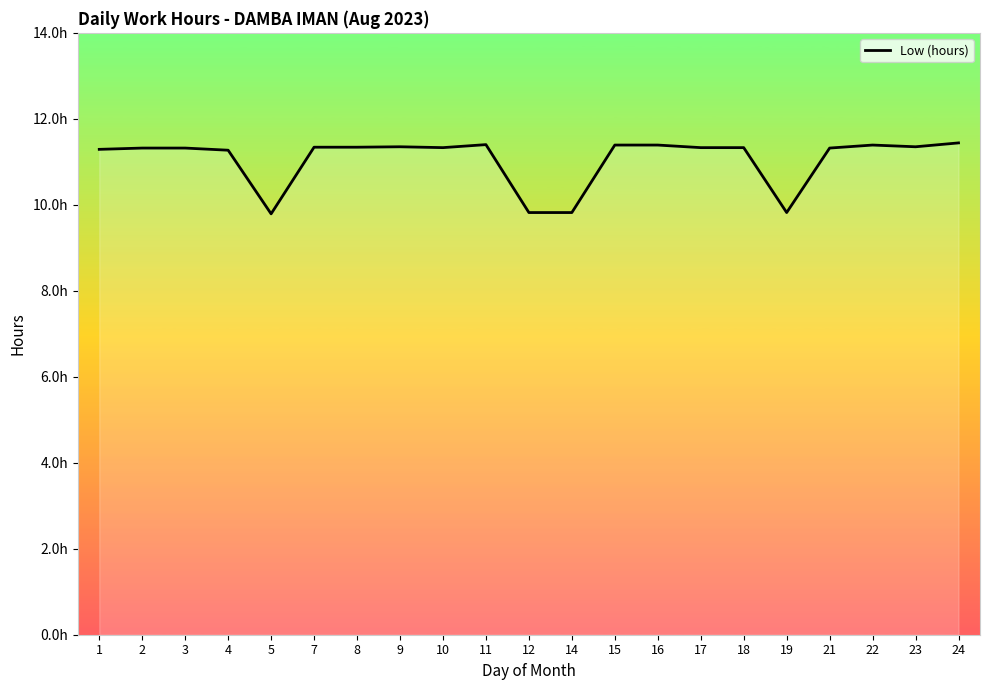

Reading left to right, extract all data points from this chart.

1=11.3	2=11.3	3=11.3	4=11.3	5=9.8	7=11.3	8=11.3	9=11.3	10=11.3	11=11.4	12=9.8	14=9.8	15=11.4	16=11.4	17=11.3	18=11.3	19=9.8	21=11.3	22=11.4	23=11.3	24=11.4